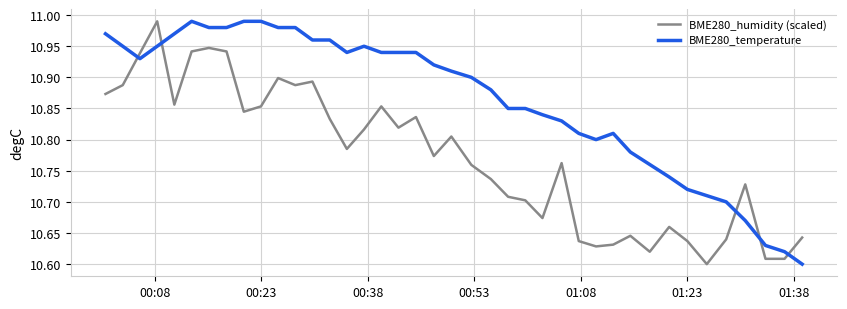

Which series has the largest total across all categories?

BME280_temperature